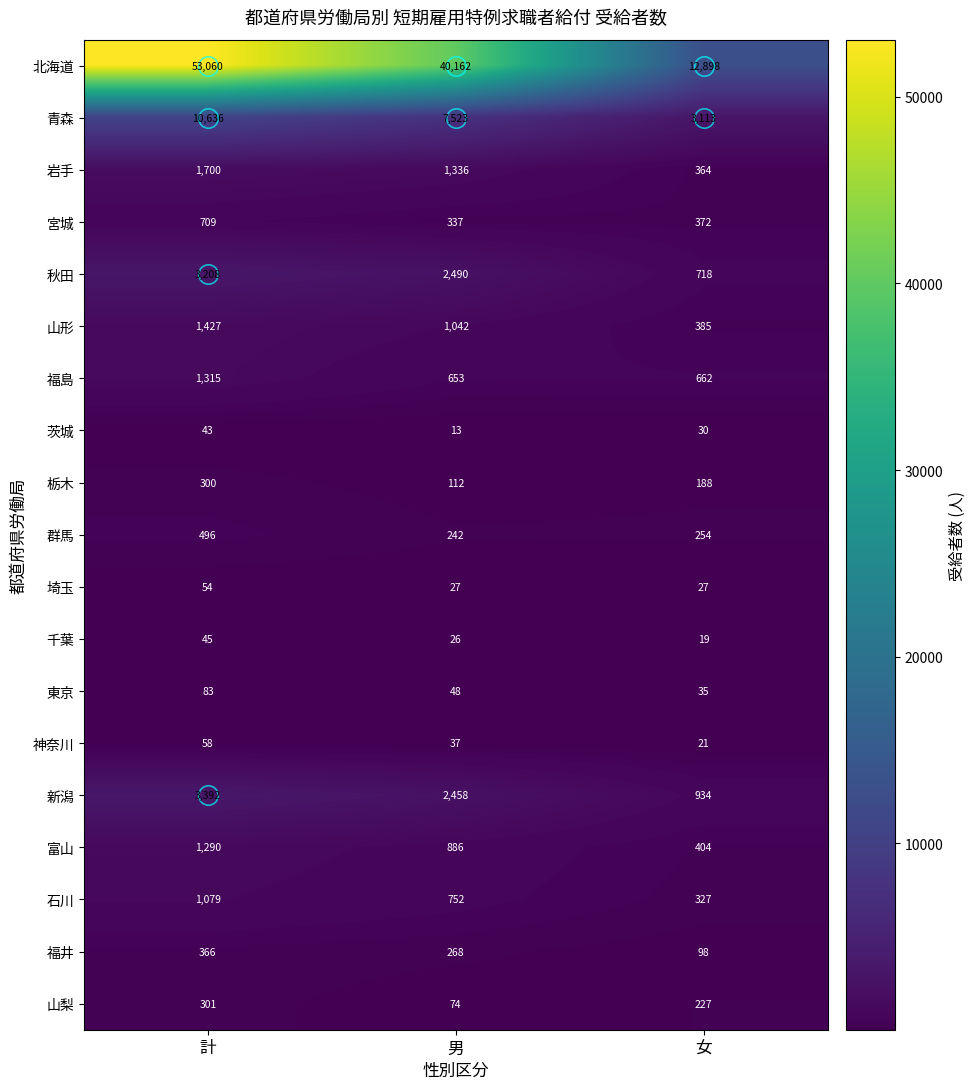

Where is 石川 nearest to the value 703?

男